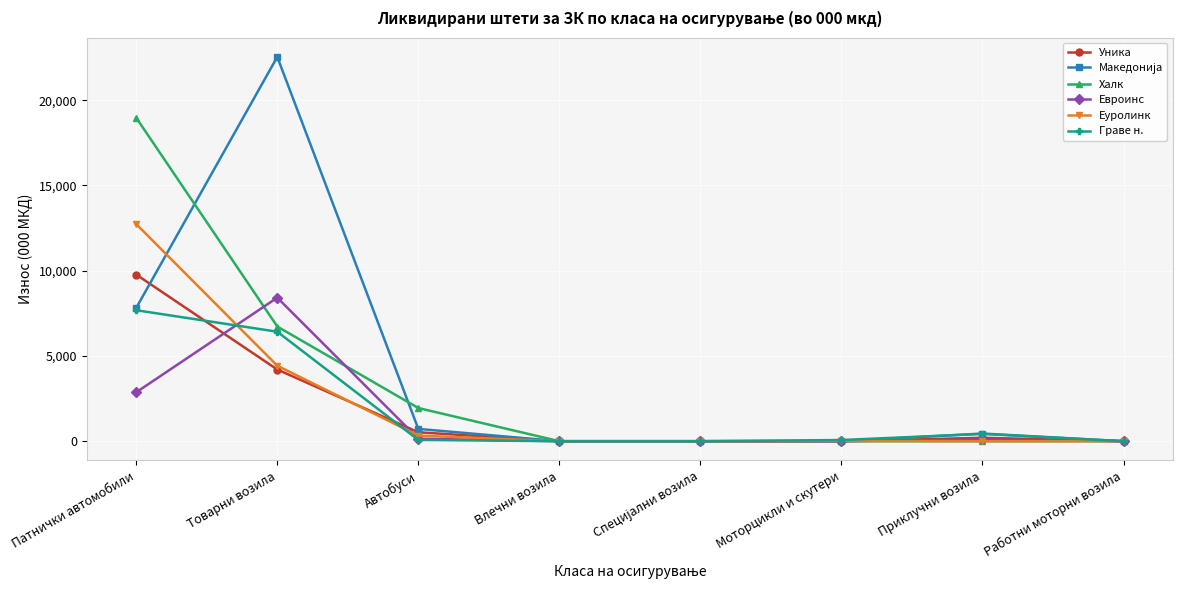

Where is the first local maximum for Евроинс?

Товарни возила